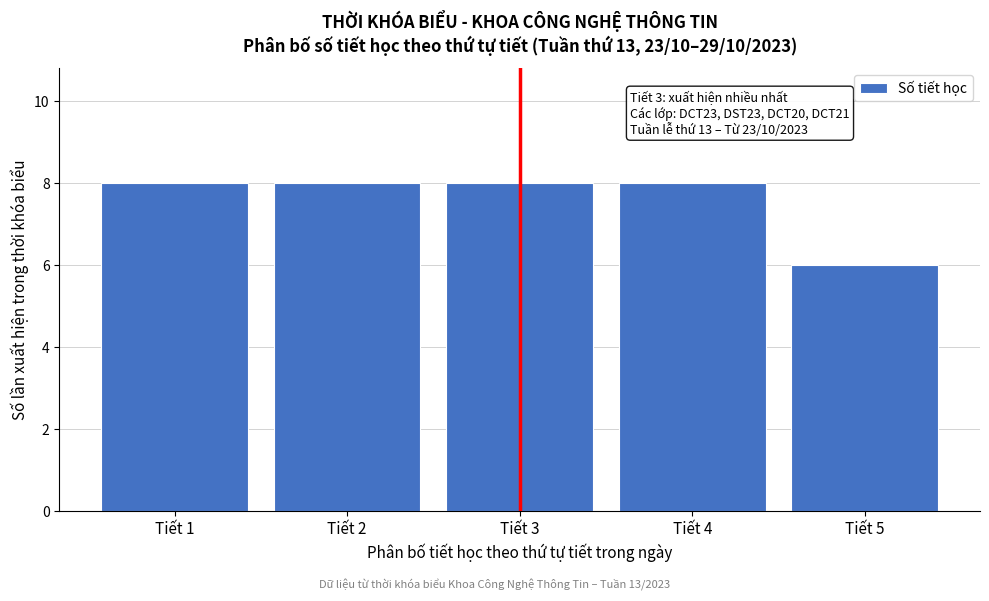

Reading right to left, list all the values displayed in this chart.

Tiết 5=6	Tiết 4=8	Tiết 3=8	Tiết 2=8	Tiết 1=8